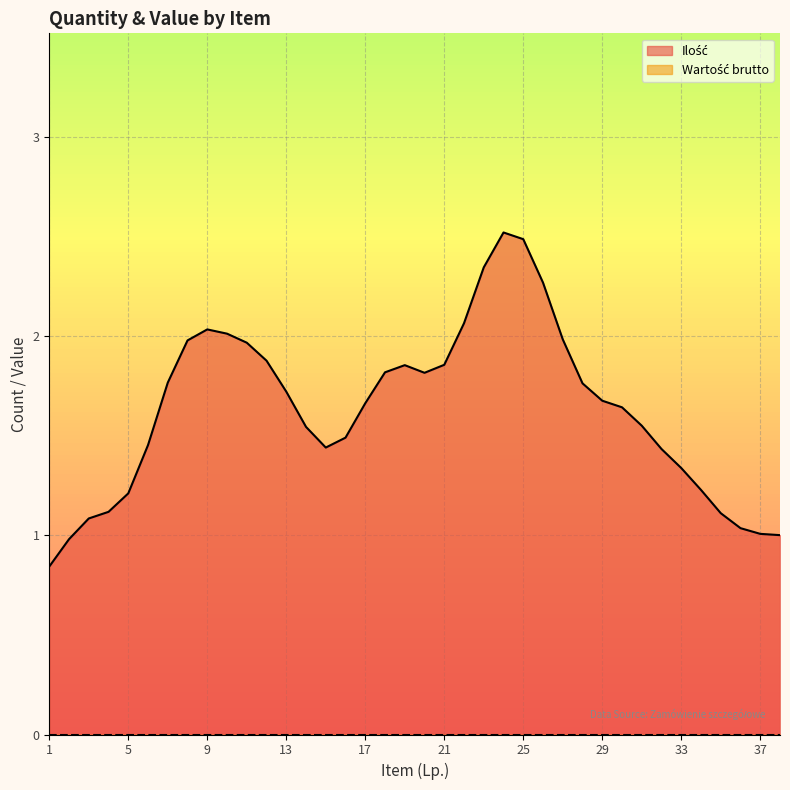

Does the chart display data point markers on the line(s)?

No